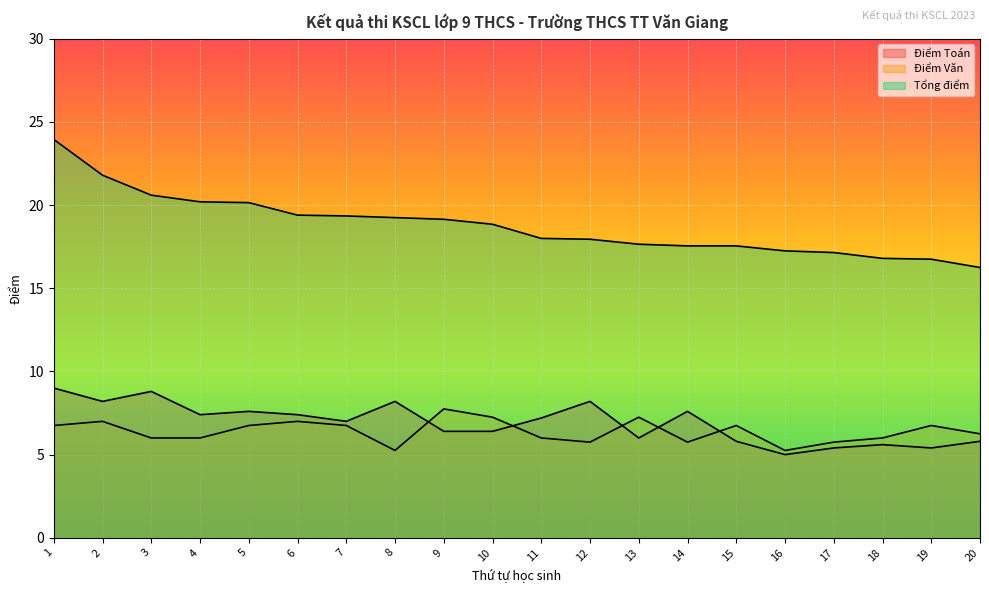

Reading left to right, what are all the values shown in this chart?

Điểm Toán: 1=9.0	2=8.2	3=8.8	4=7.4	5=7.6	6=7.4	7=7.0	8=8.2	9=6.4	10=6.4	11=7.2	12=8.2	13=6.0	14=7.6	15=5.8	16=5.0	17=5.4	18=5.6	19=5.4	20=5.8
Điểm Văn: 1=6.8	2=7.0	3=6.0	4=6.0	5=6.8	6=7.0	7=6.8	8=5.2	9=7.8	10=7.2	11=6.0	12=5.8	13=7.2	14=5.8	15=6.8	16=5.2	17=5.8	18=6.0	19=6.8	20=6.2
Tổng điểm: 1=23.9	2=21.8	3=20.6	4=20.2	5=20.1	6=19.4	7=19.4	8=19.2	9=19.1	10=18.9	11=18.0	12=17.9	13=17.6	14=17.6	15=17.6	16=17.2	17=17.1	18=16.8	19=16.8	20=16.2